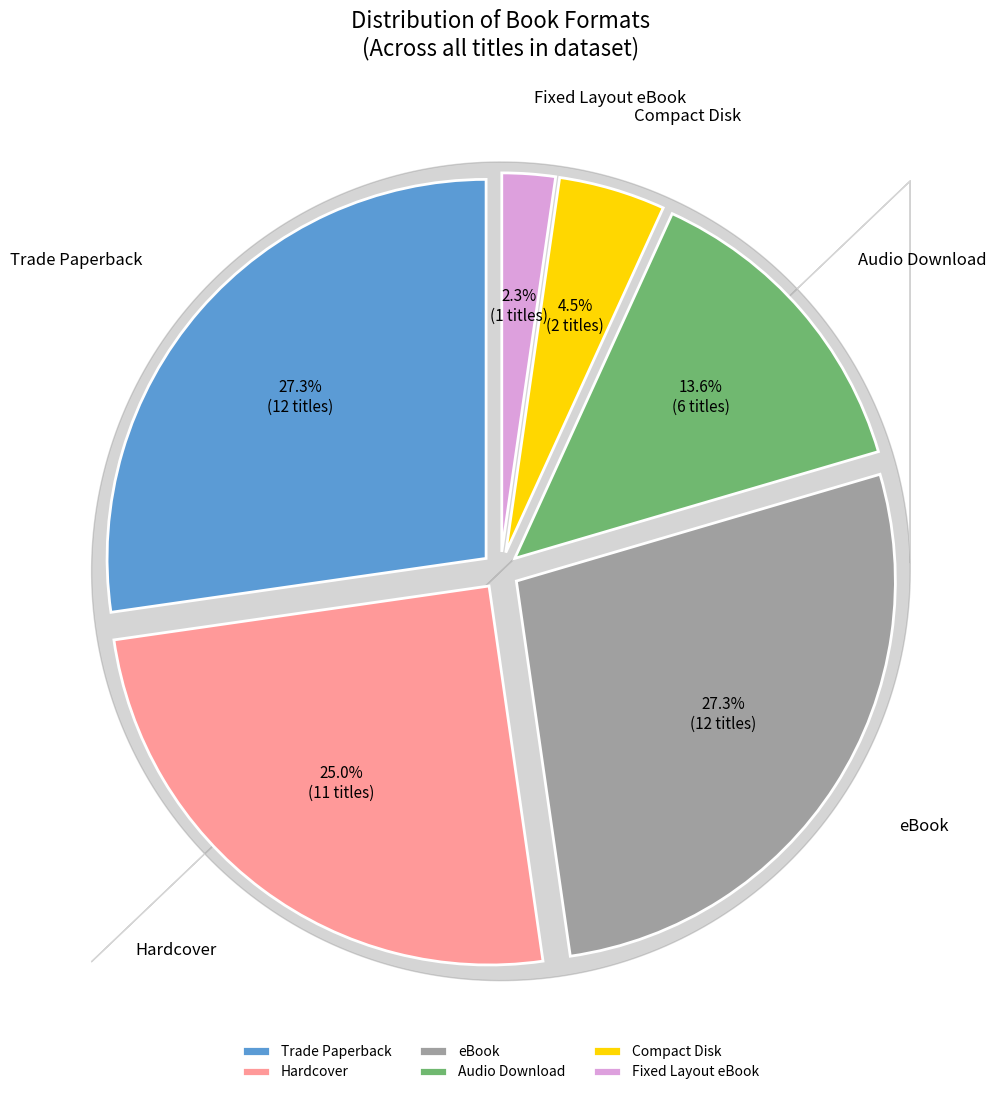

Is the sum of Audio Download and Compact Disk greater than half?

No